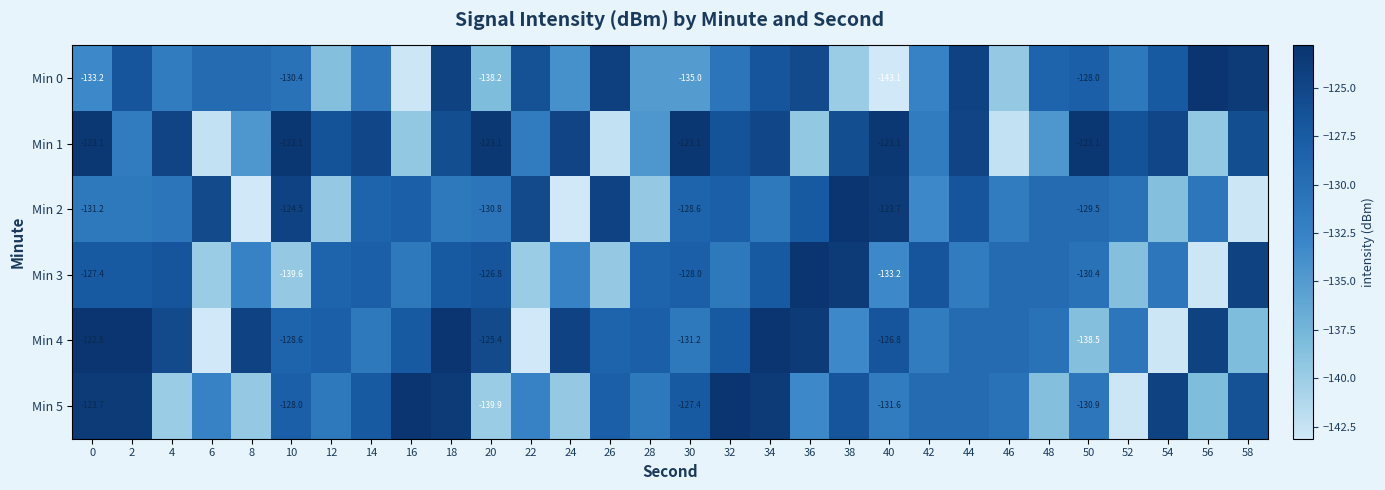

Rank the categories by Min 0 value from highest to lowest.

56, 58, 26, 18, 44, 36, 22, 2, 34, 54, 50, 48, 8, 6, 10, 32, 14, 52, 4, 42, 0, 24, 30, 28, 20, 12, 46, 38, 16, 40